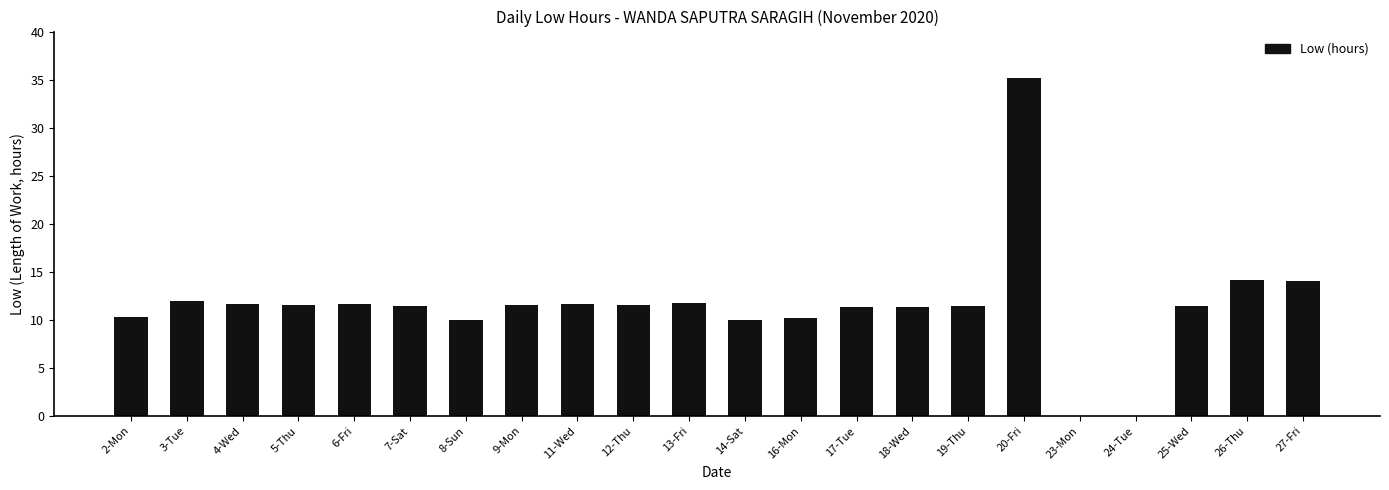

What is the average value?

11.6